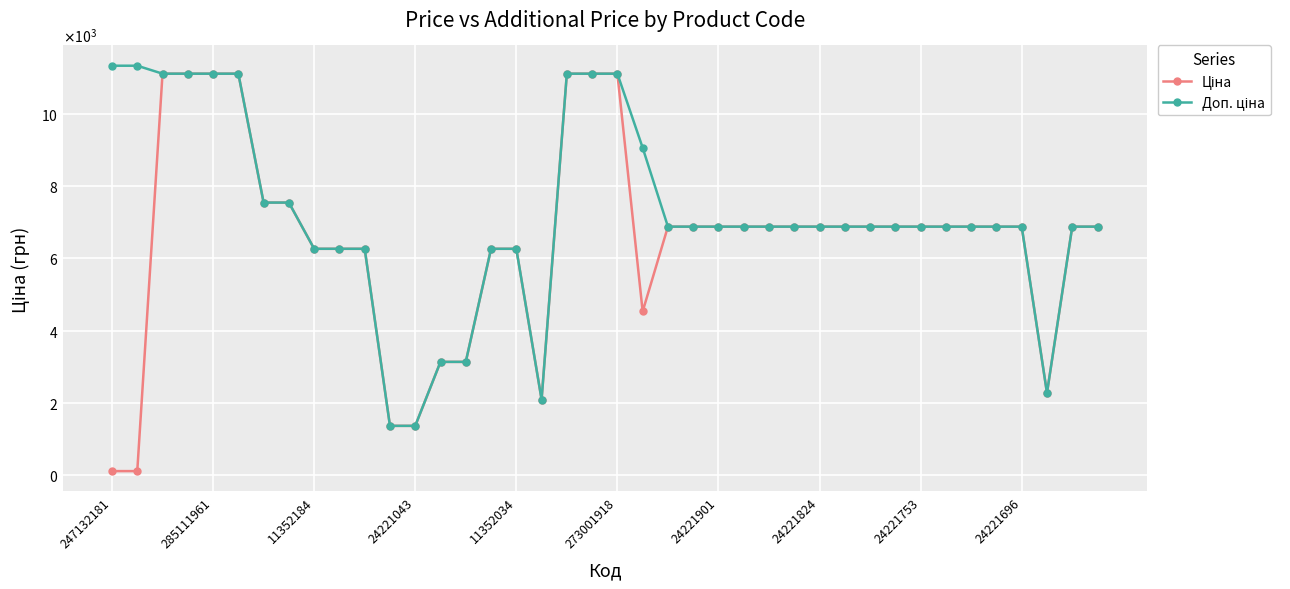

What is the minimum value shown in the chart?

113.3